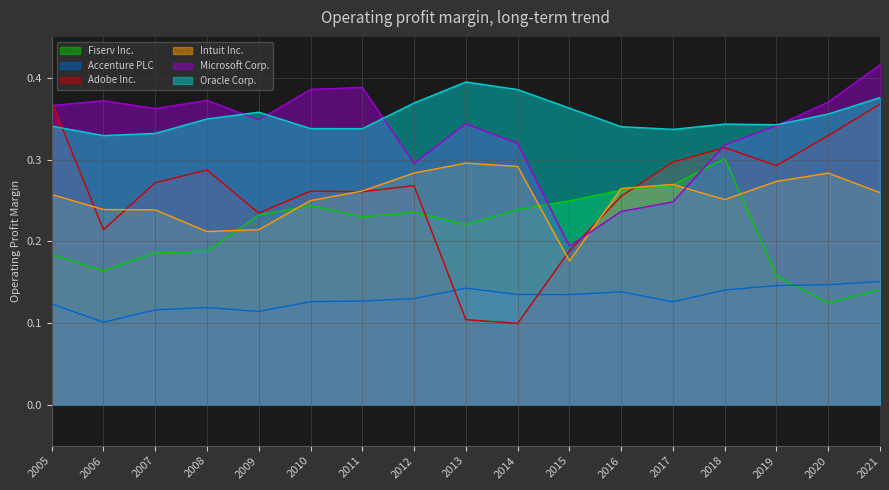

What is the sum of the Adobe Inc. values at 2010 and 2006?

0.5